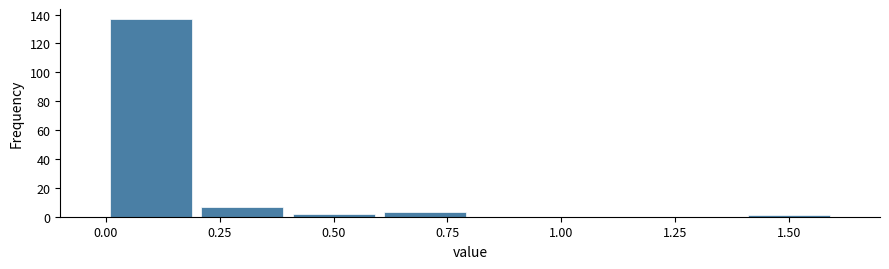

How tall is the bar that spans 0.2 to 0.4 on the x-axis? The values are not printed on the chart, so give them approximately, as read against the axis.

8